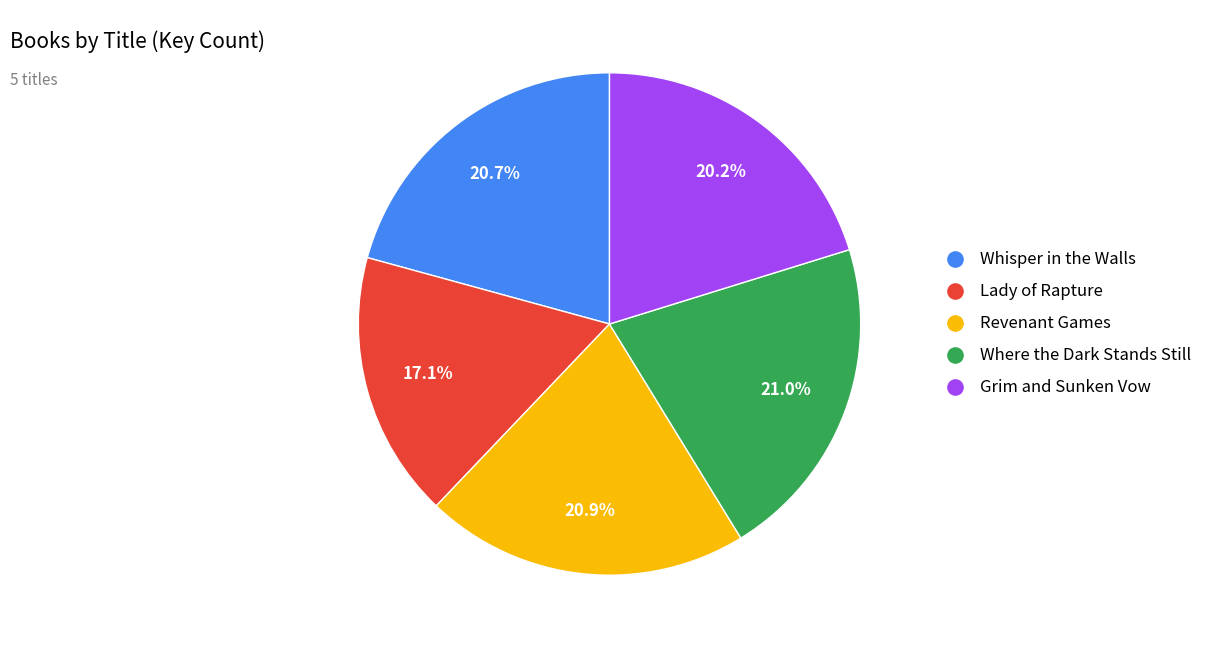

Approximately how many times larger is the value at Lady of Rapture compared to Whisper in the Walls?

0.8